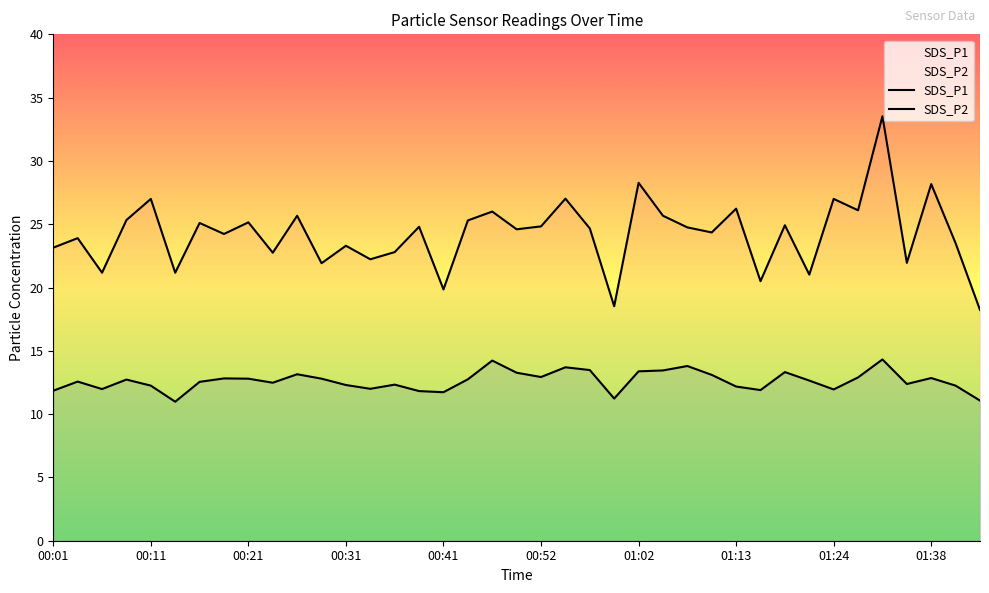

How many data points does each series have?

39